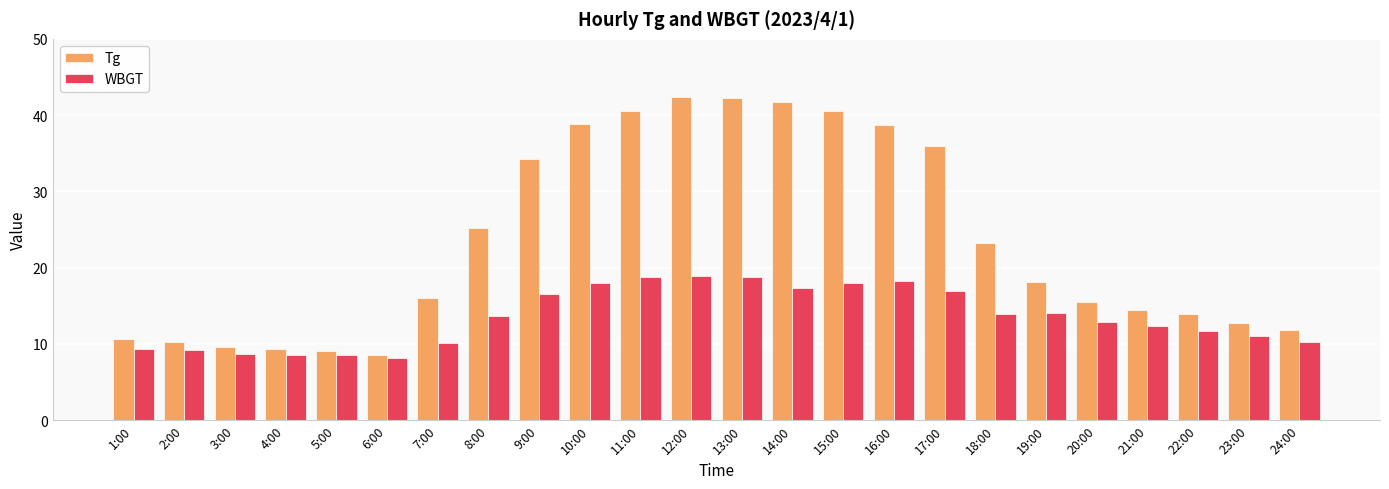

What is the average value of the WBGT series?

13.5